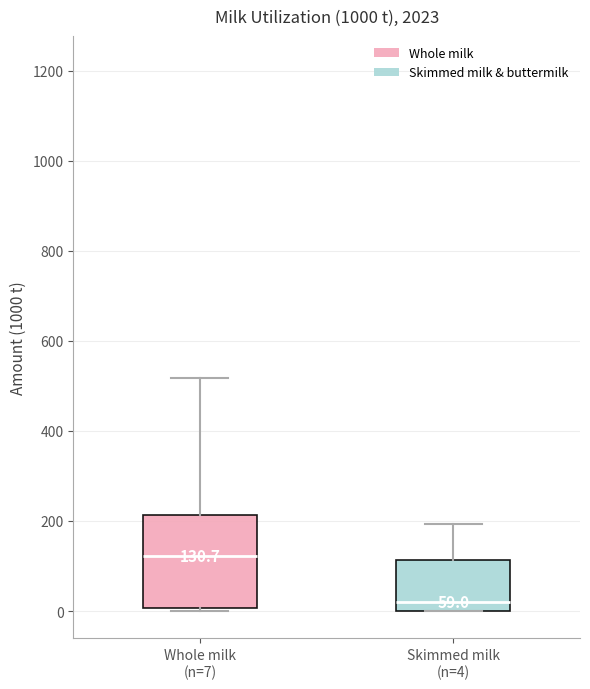

Which box's median line is the highest?

Whole milk (n=7)